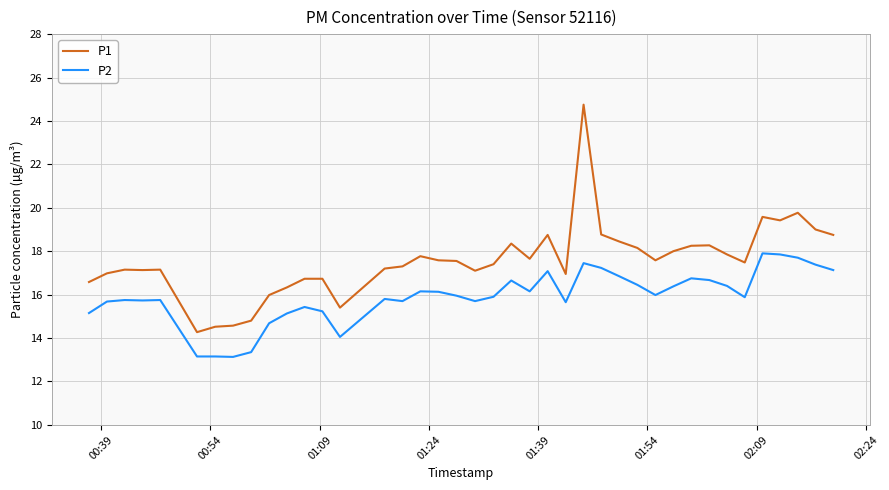

True or false: P1 and P2 intersect in this chart.

False